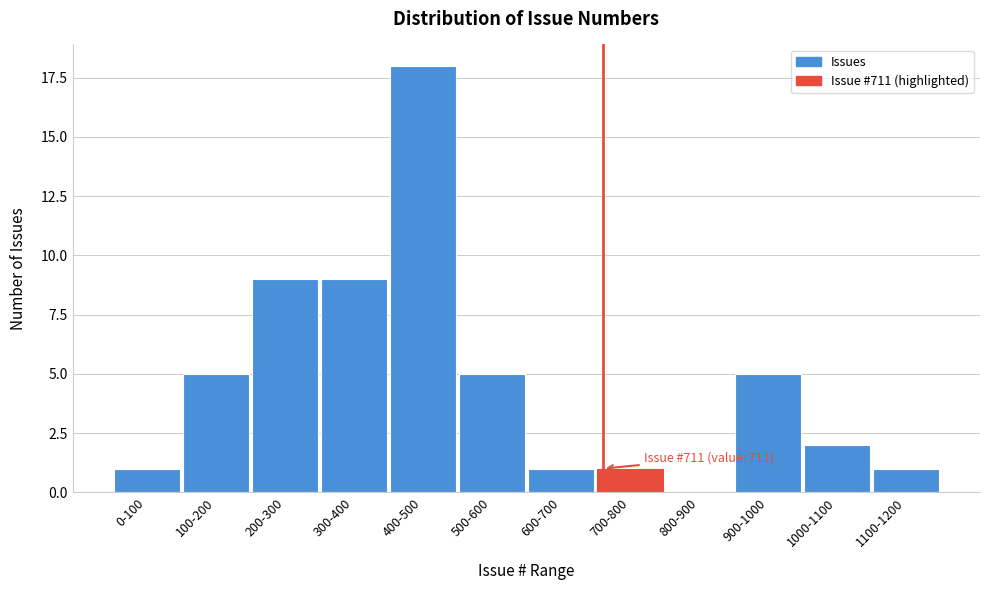

Reading left to right, list all the values displayed in this chart.

0-100=1	100-200=5	200-300=9	300-400=9	400-500=18	500-600=5	600-700=1	700-800=1	800-900=0	900-1000=5	1000-1100=2	1100-1200=1